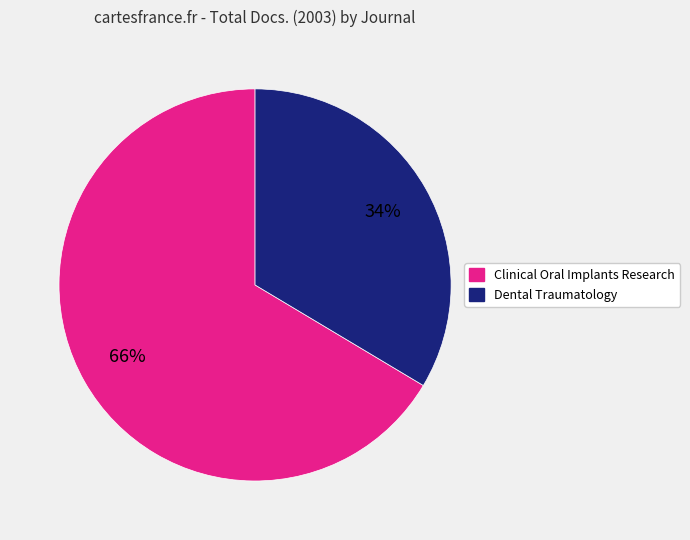

Count the number of slices in the pie.

2